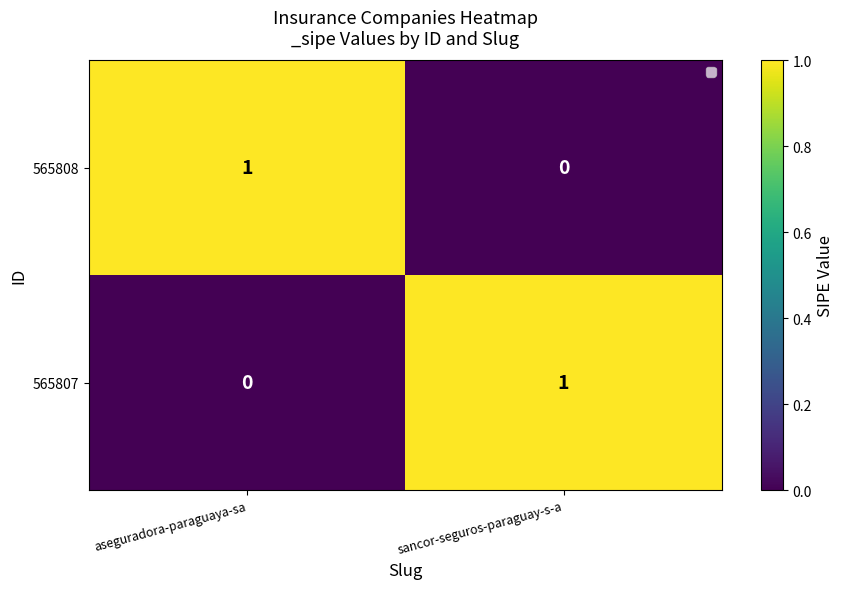

At aseguradora-paraguaya-sa, list the series in order from largest to smallest.

565808, 565807